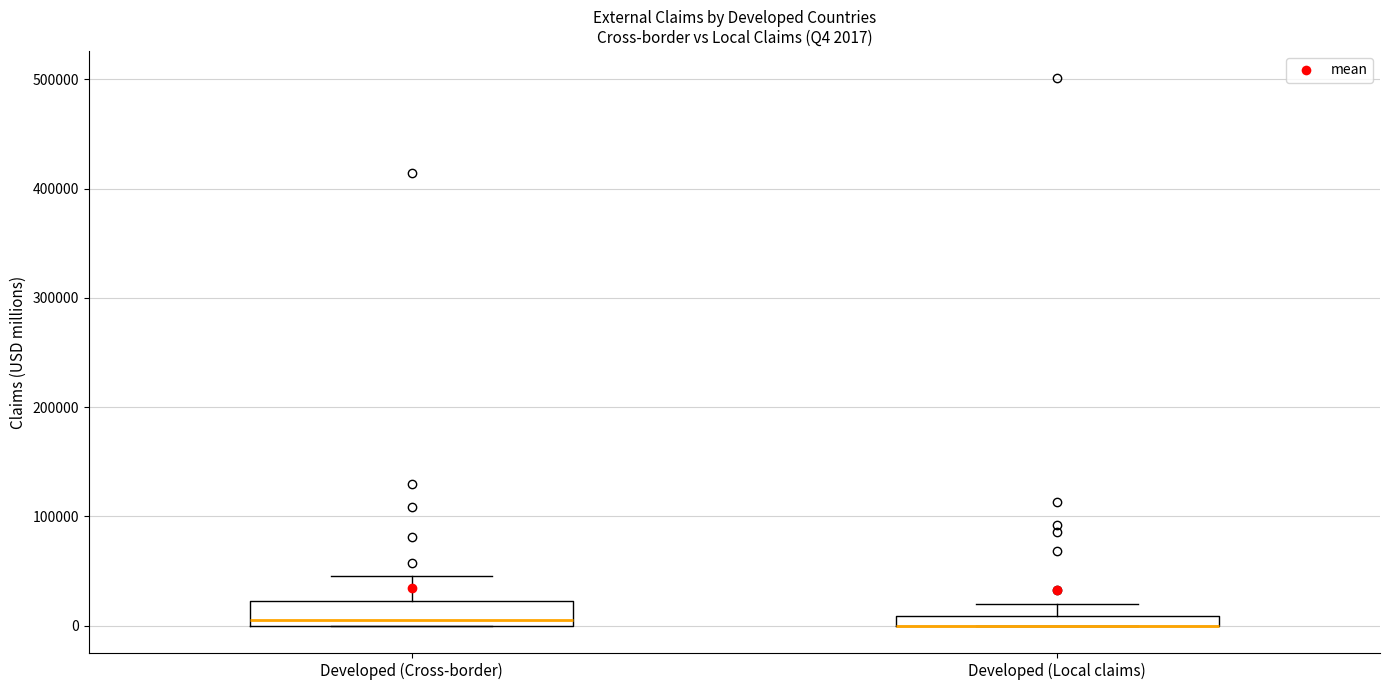

Which box is the tallest, from its lower edge to its upper edge?

Developed (Cross-border)